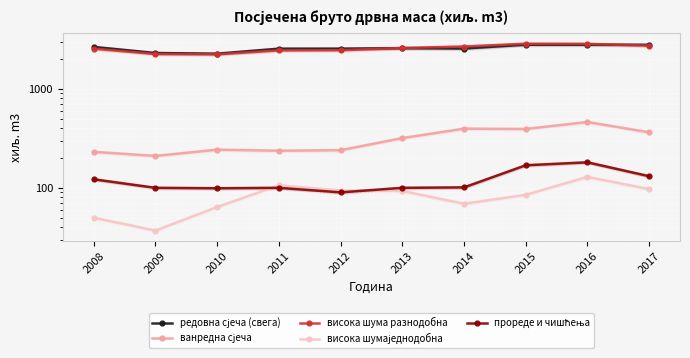

What is the sum of the висока шумаједнодобна values at 2015 and 2011?

191